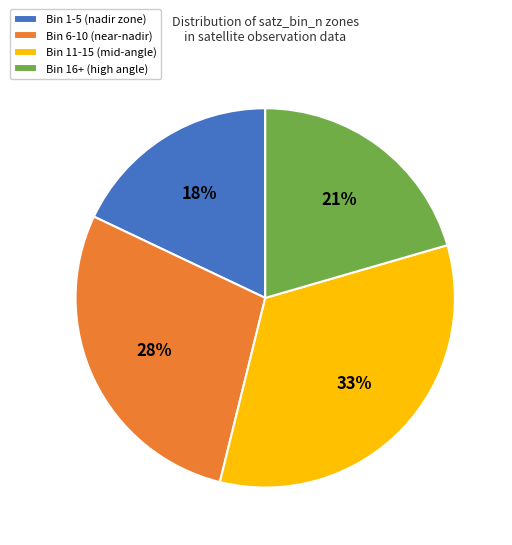

Is it true that Bin 11-15 (mid-angle) is 44% of the pie?

False